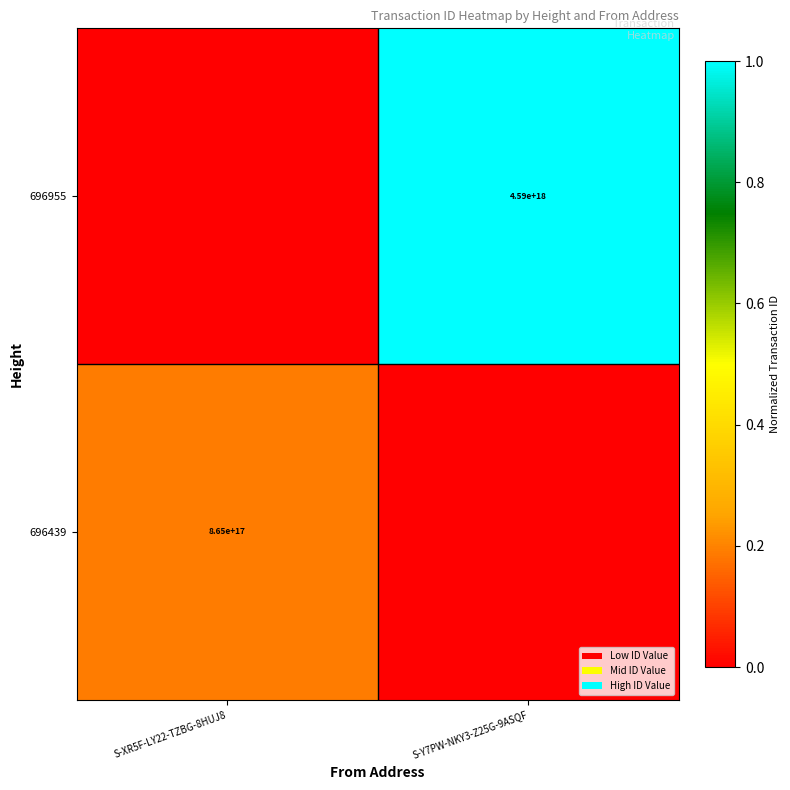

The 696439 series shows 1244522923813684480 at S-XR5F-LY22-TZBG-8HUJ8. True or false?

False